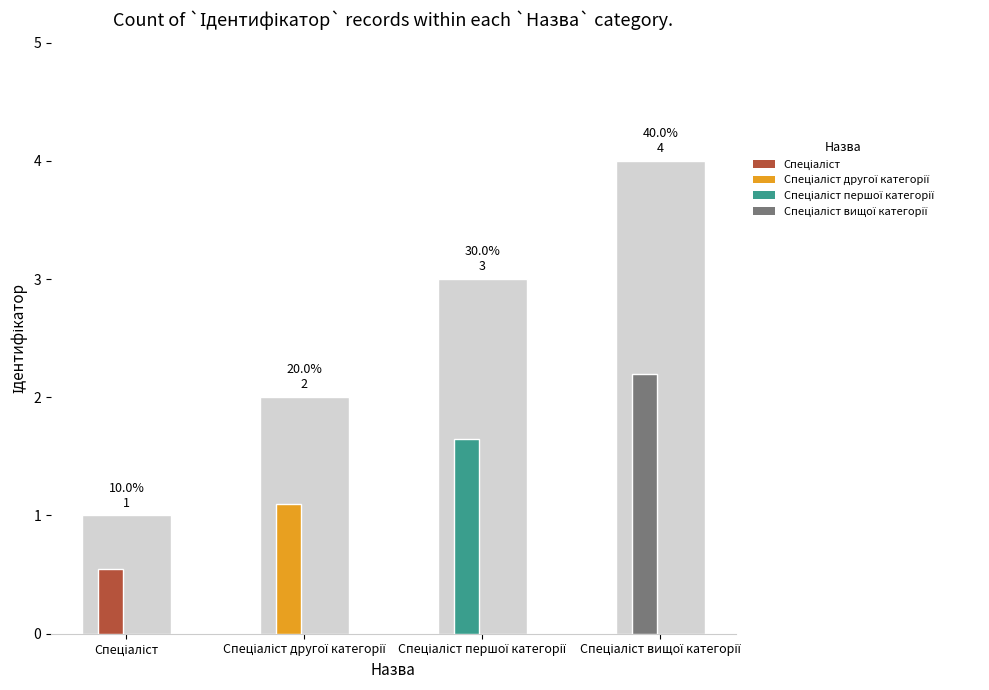

Where is the data nearest to the value 2?

Спеціаліст другої категорії